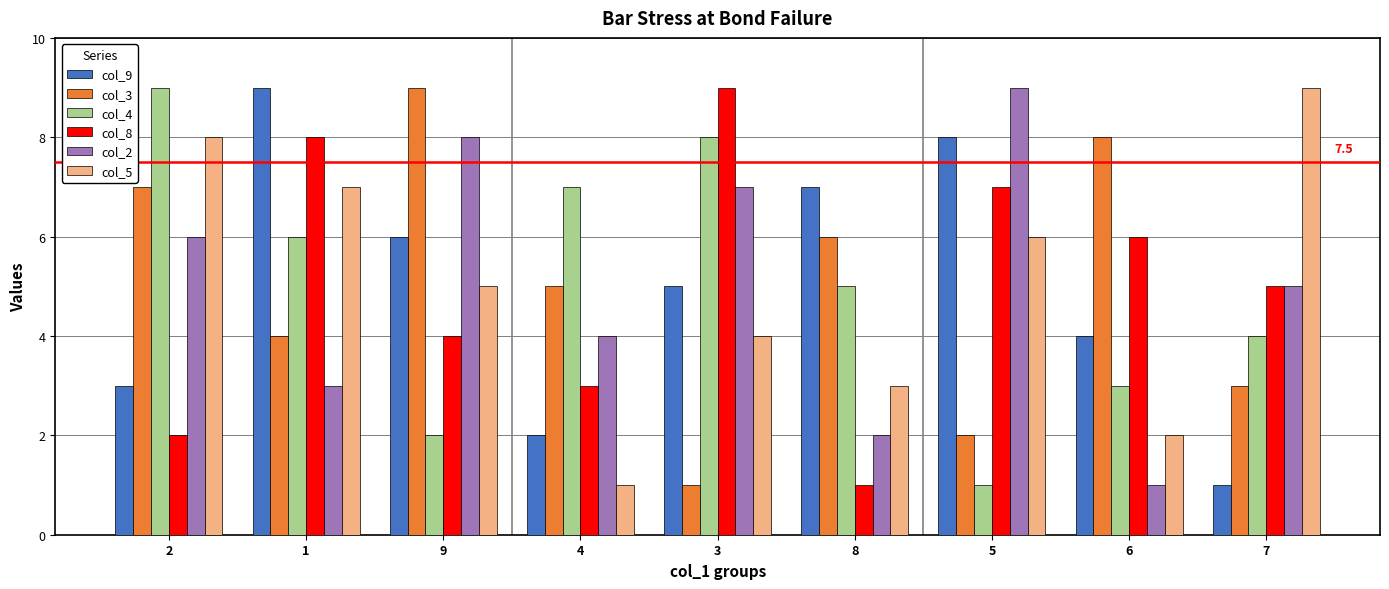

True or false: col_9 has a value of 6 at 9.

True